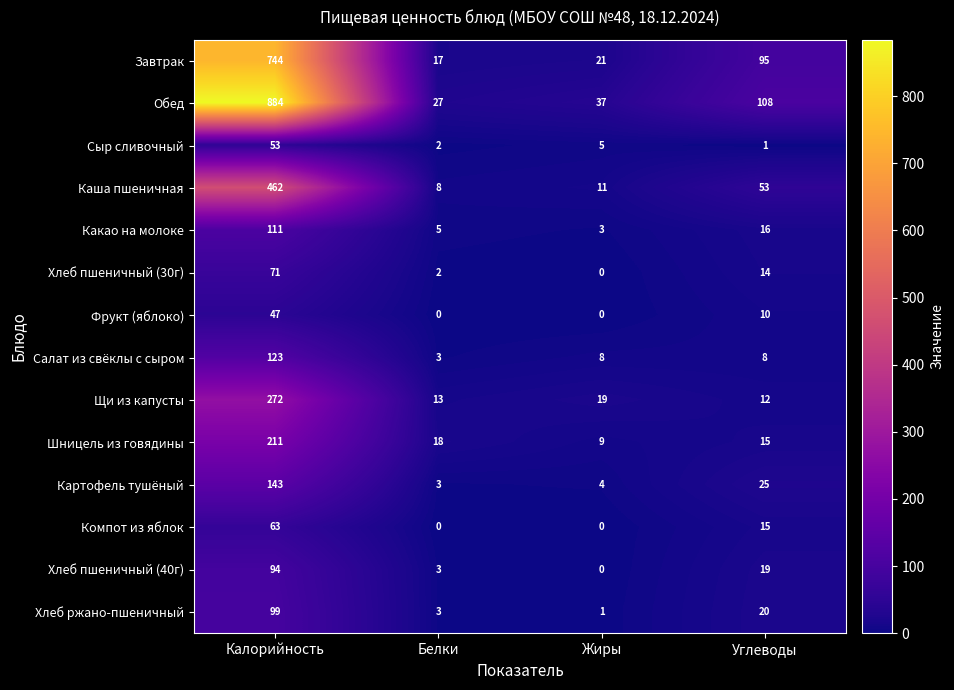

What is the difference between the second highest and minimum values in the Компот из яблок series?

15